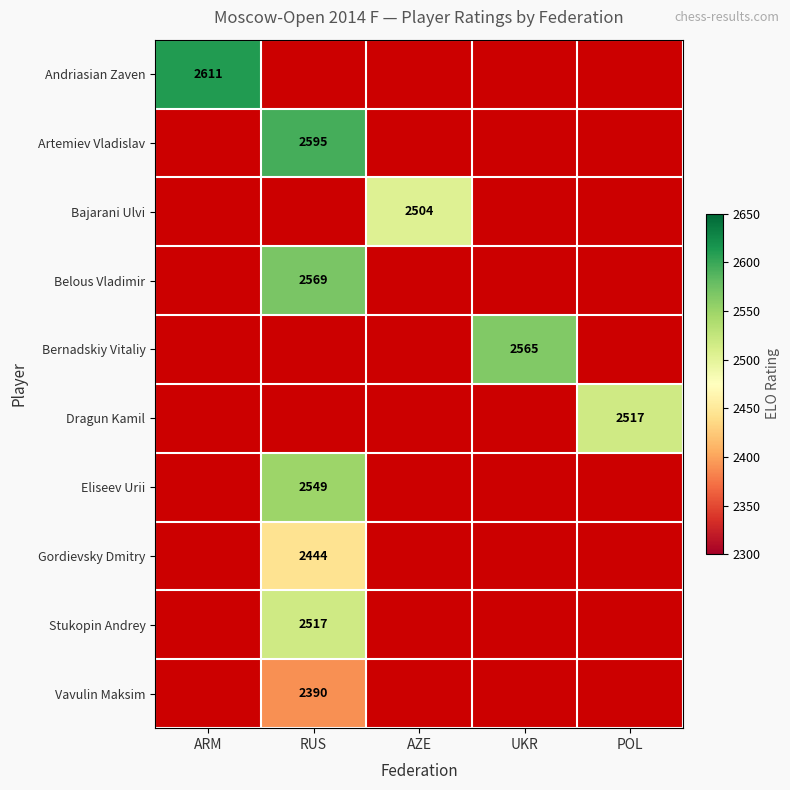

True or false: Andriasian Zaven has a value of 2611 at ARM.

True